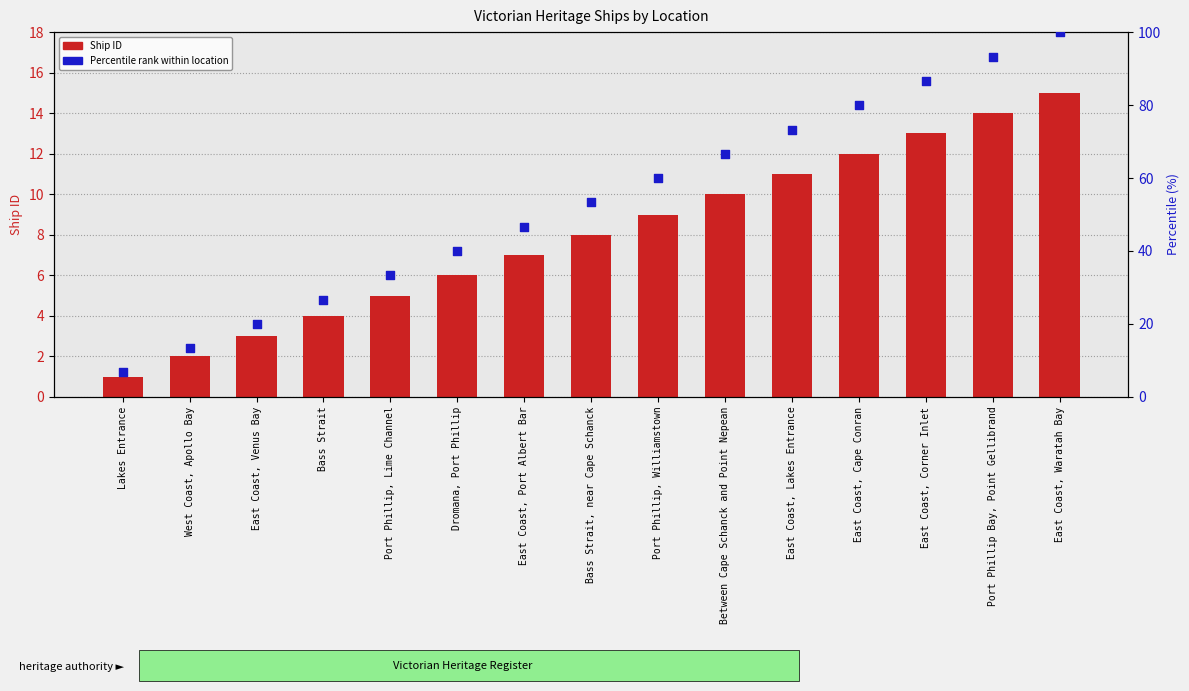

At how many categories does at least one series exceed 16?

13